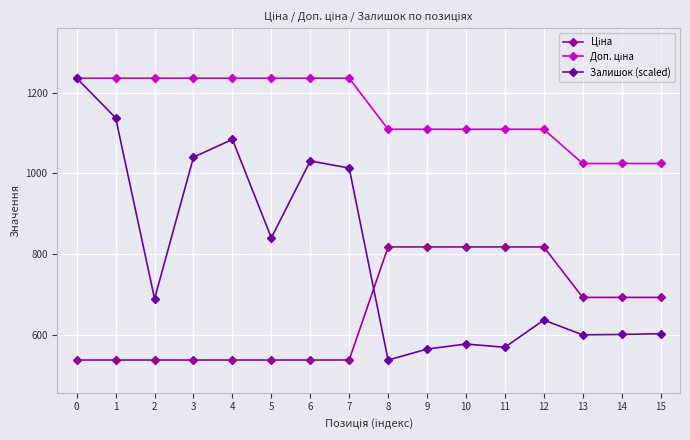

What is the minimum value shown in the chart?

539.0